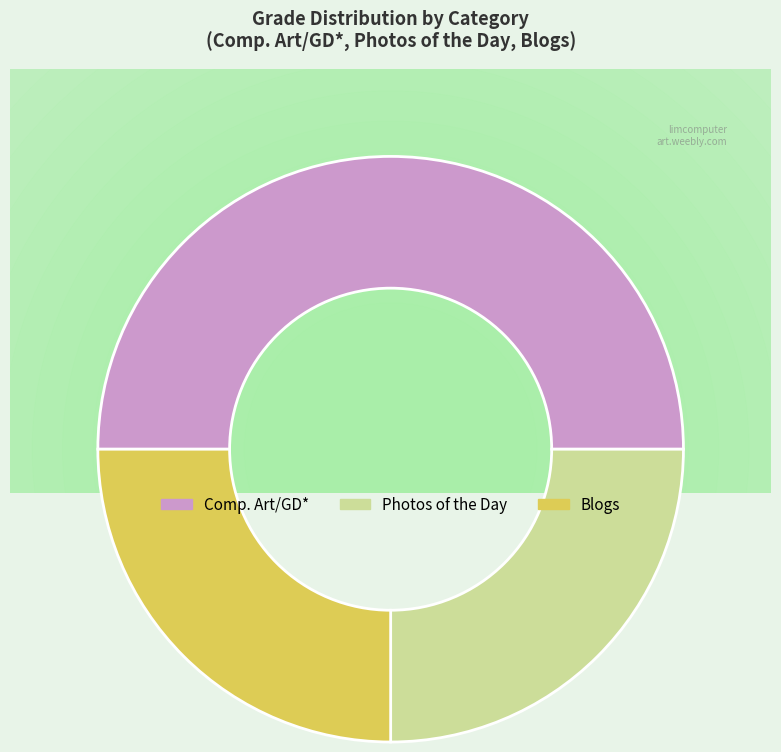

Approximately how many times larger is the value at Blogs compared to Comp. Art/GD*?

0.5